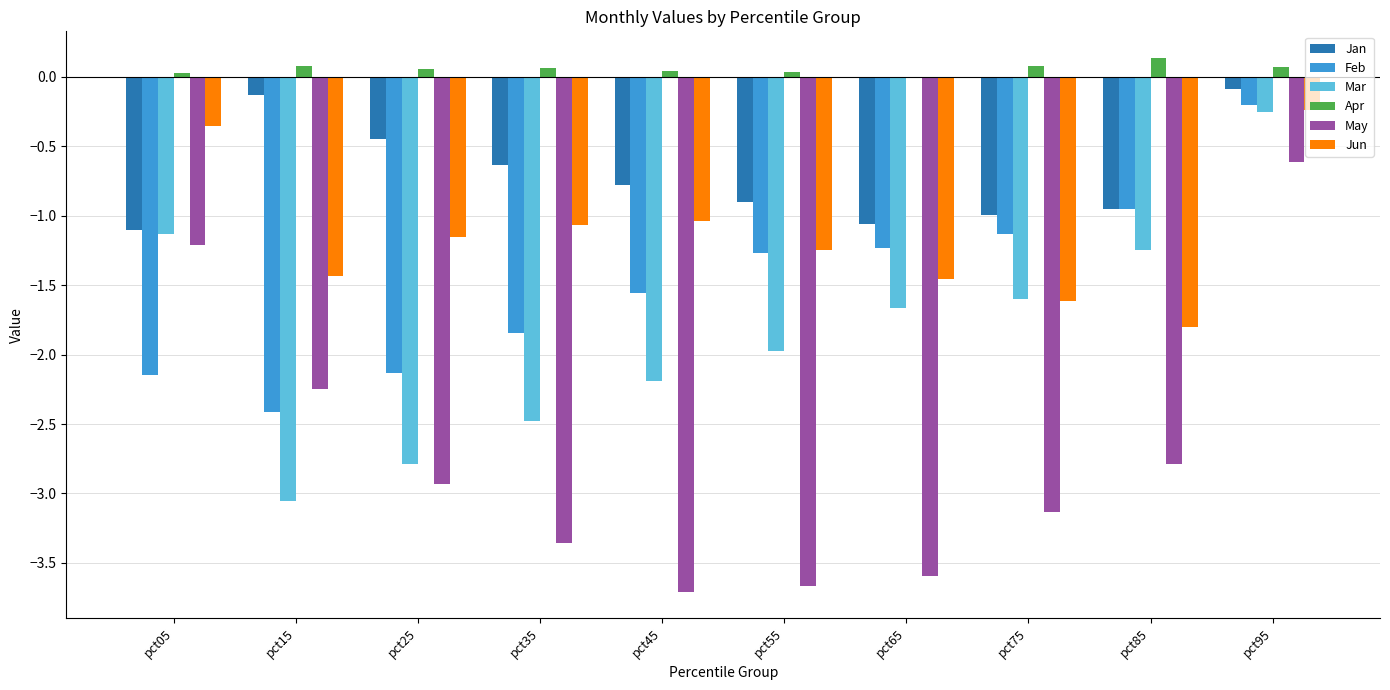

Does the chart contain stacked bars?

No